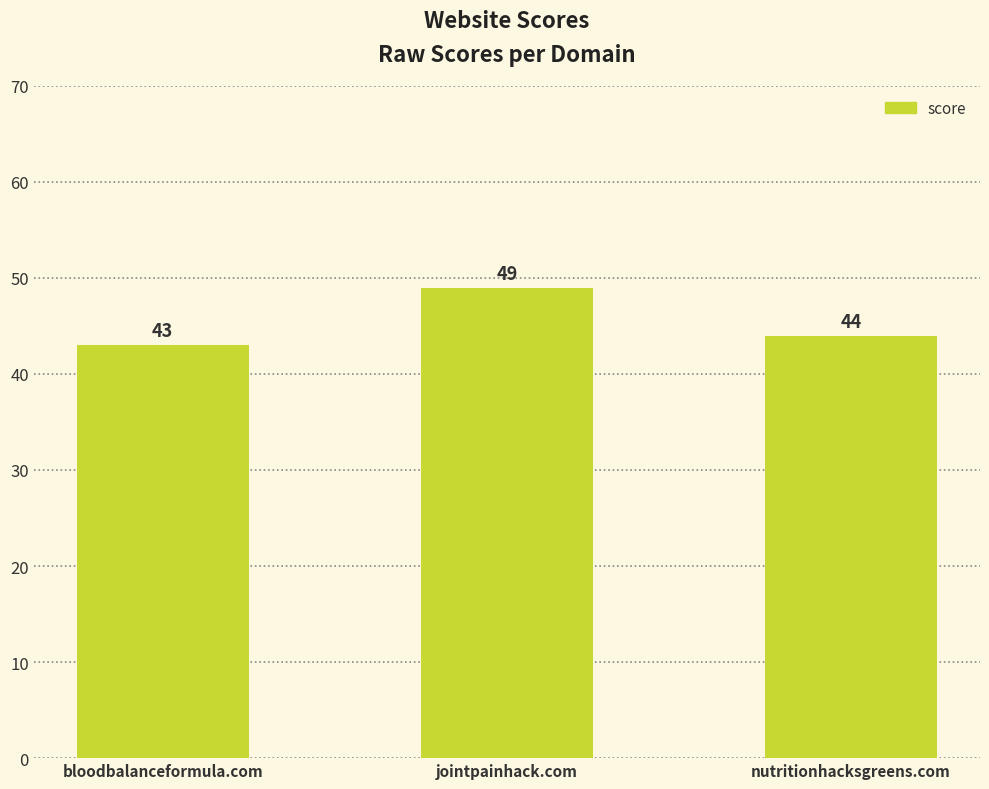

What is the label of the 2nd bar from the left?

jointpainhack.com